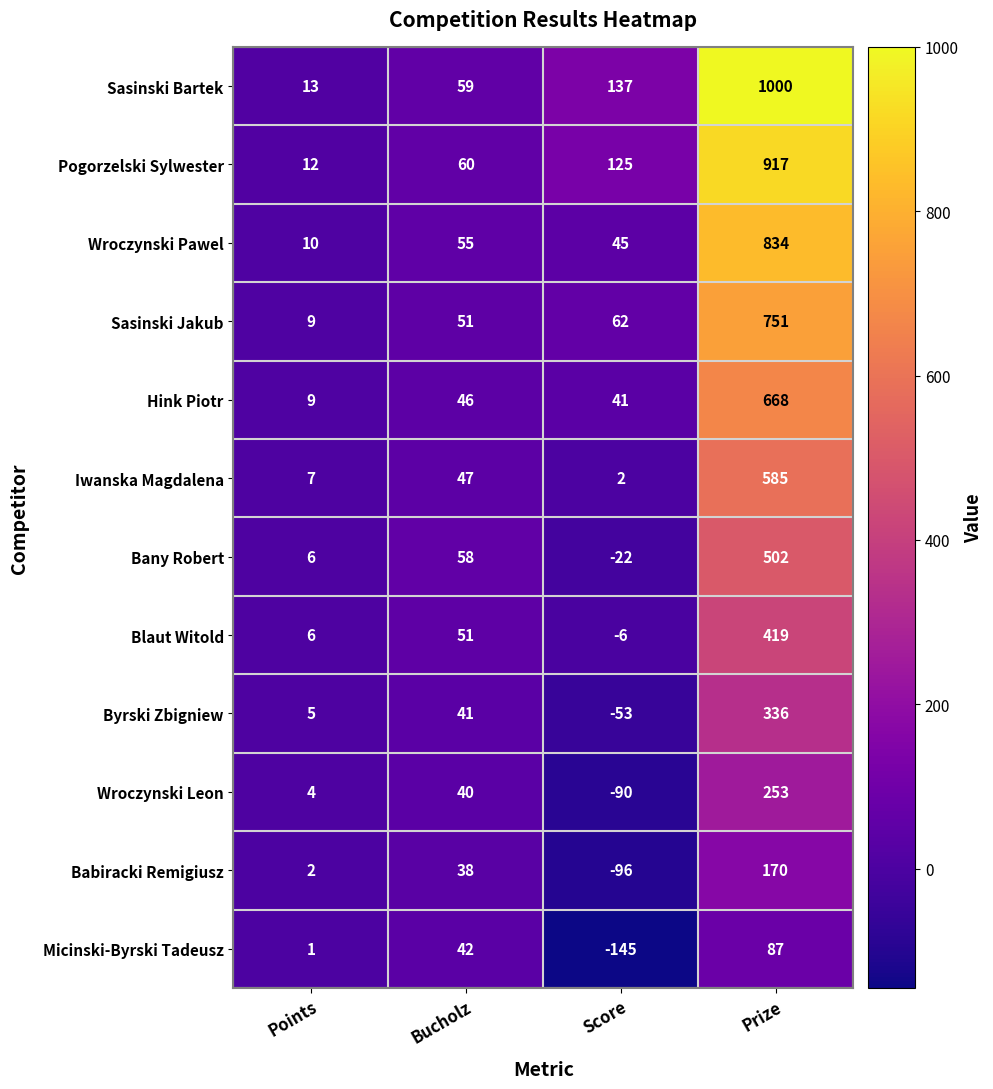

Which series has the largest total across all categories?

Sasinski Bartek